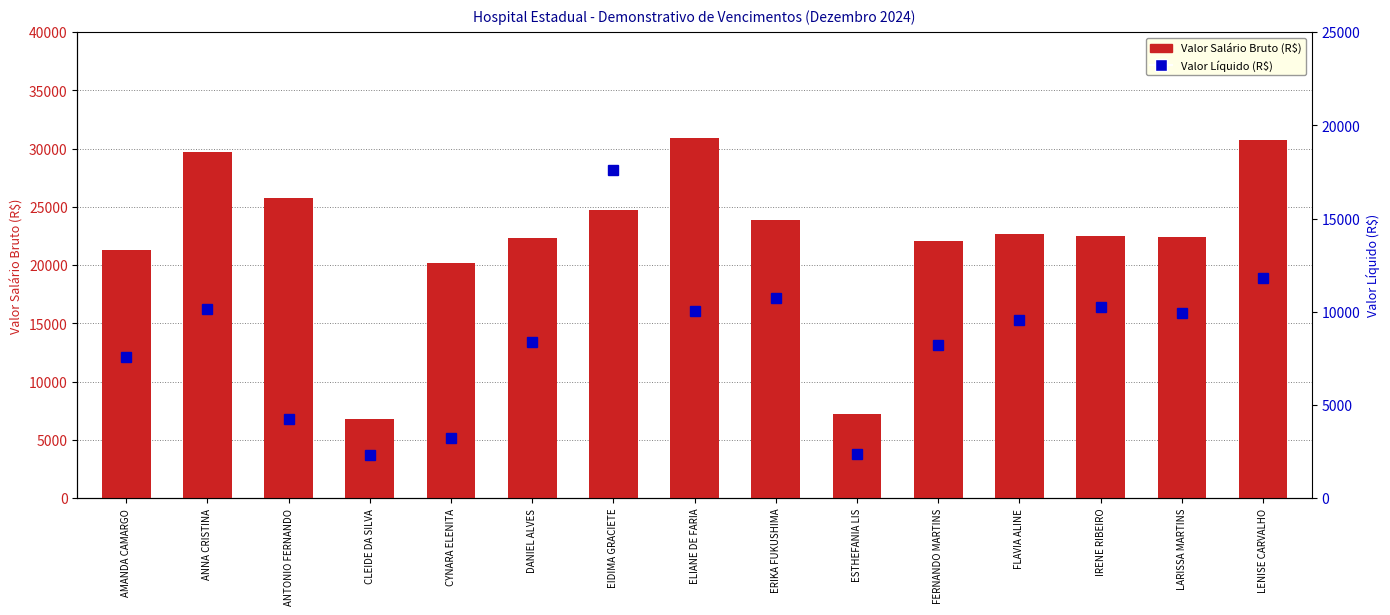

How many values in the Valor Salario Bruto (R$) series exceed 22516?

8